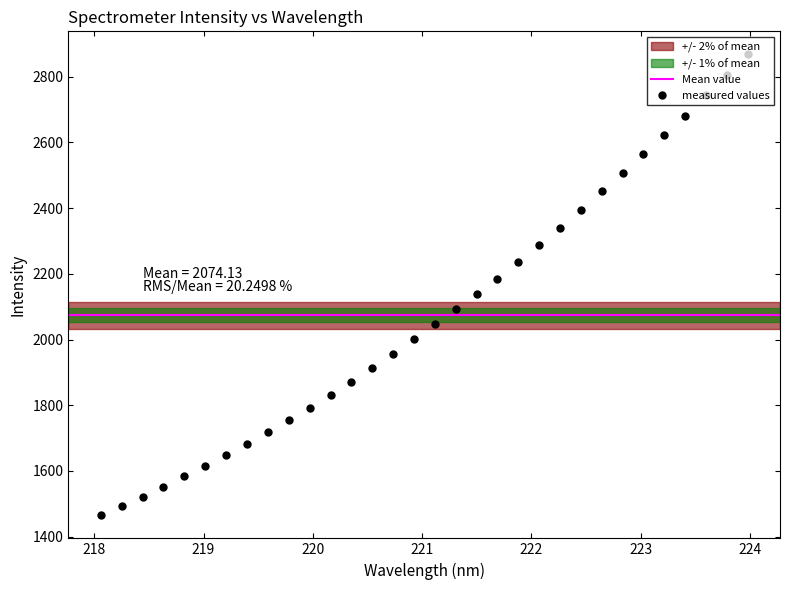

What is the difference between the values at 223.7895 and 218.6332?

1252.9